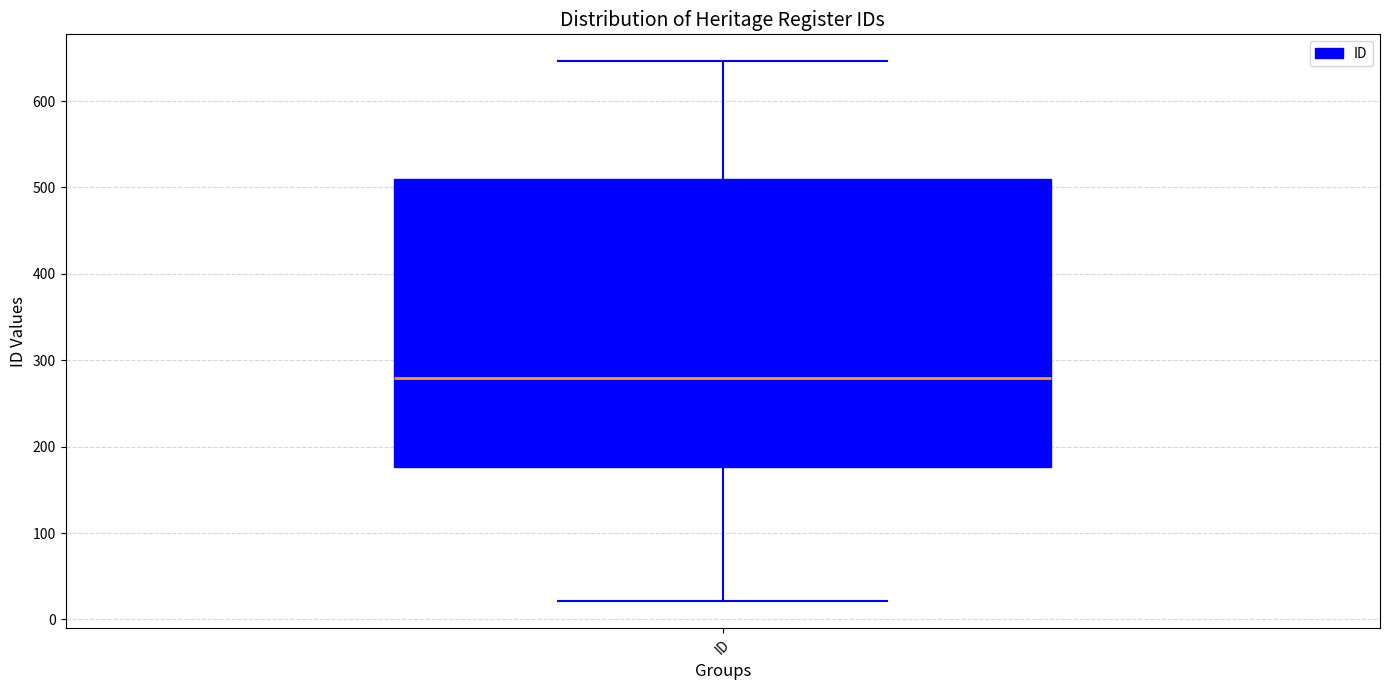

Where is the lower edge of the box for ID on the y-axis? The values are not printed on the chart, so give them approximately, as read against the axis.

180